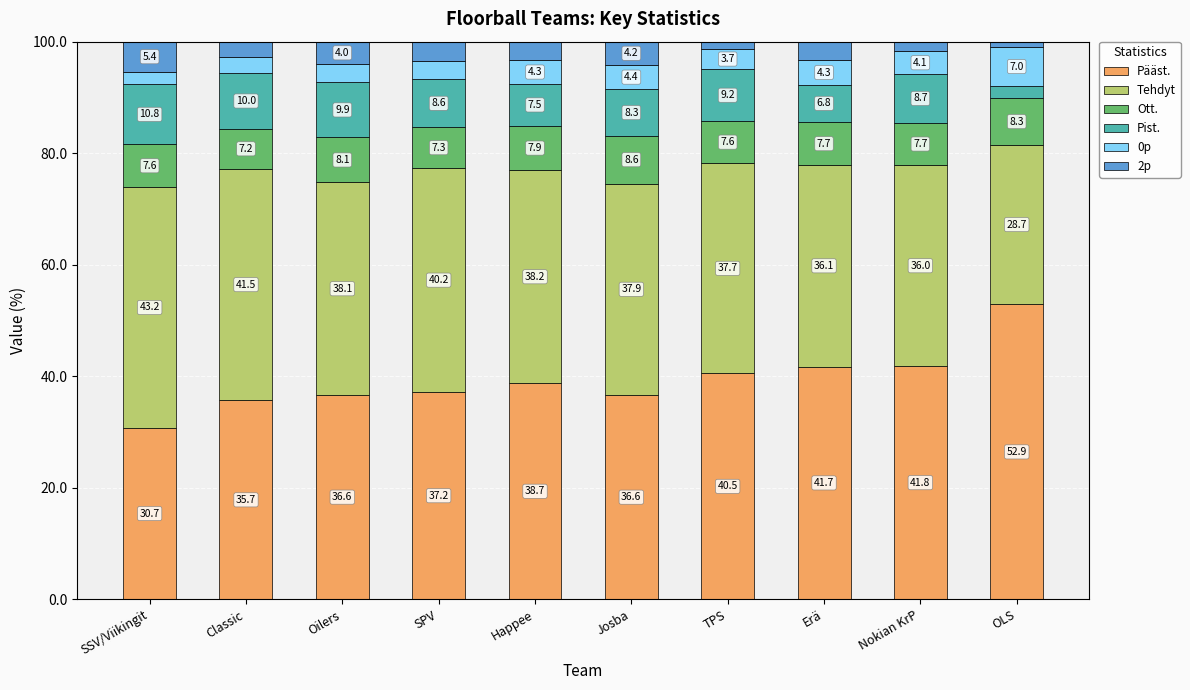

The value of Pääst. at SPV is 65.6. True or false?

False